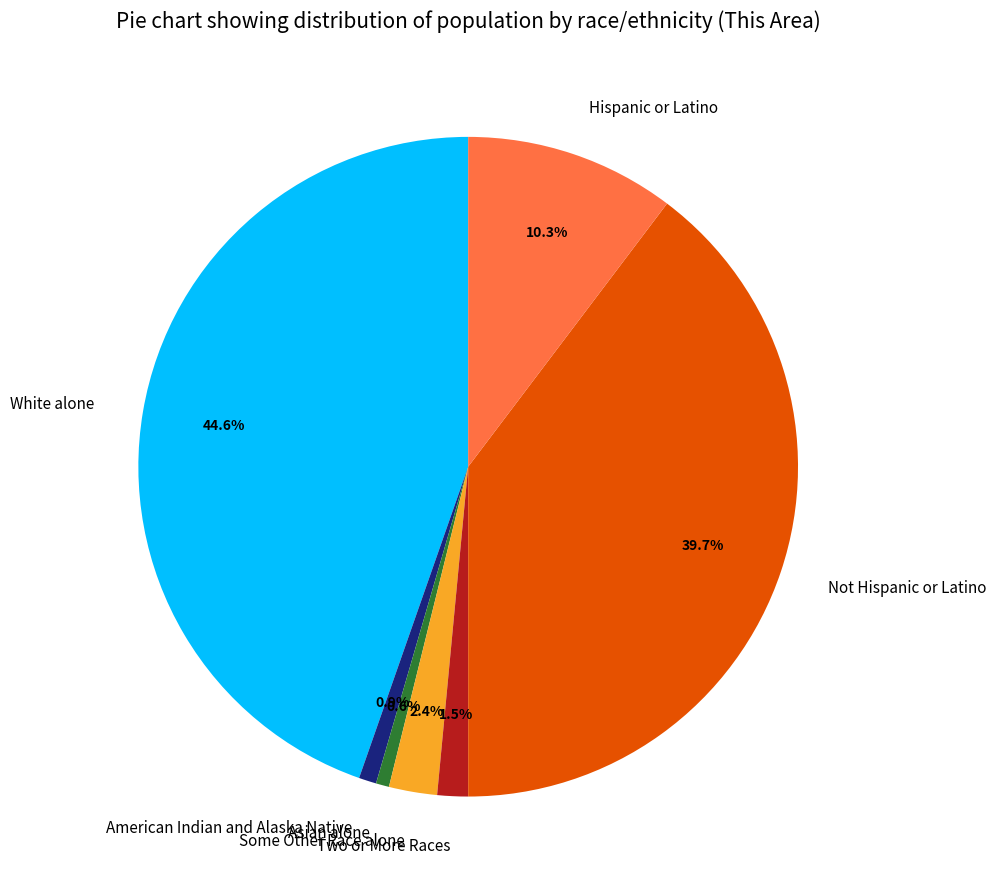

How much of the chart is everything except White alone?

55.4%